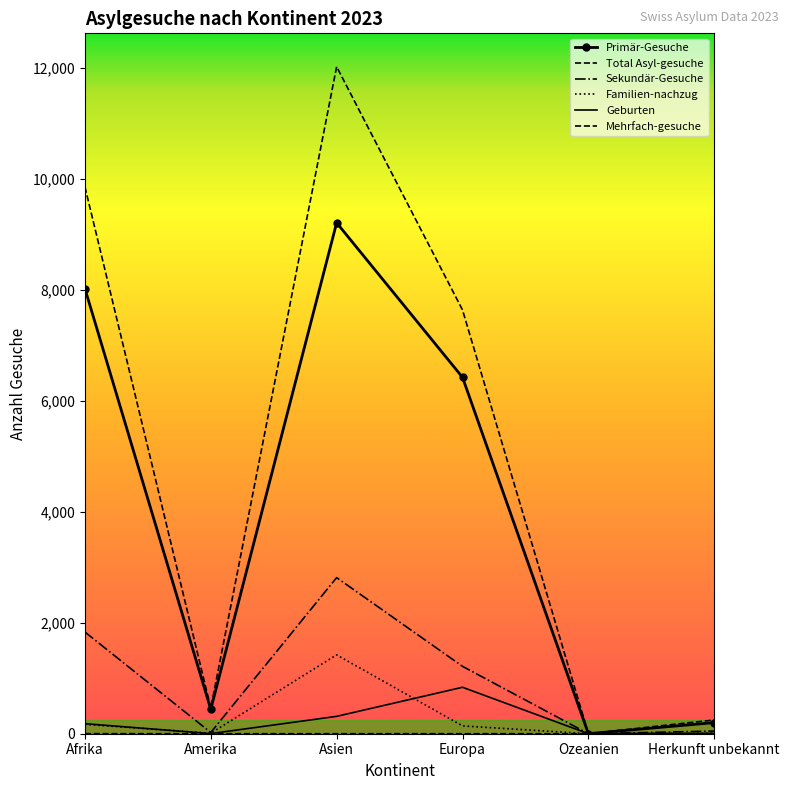

True or false: Total Asyl-gesuche and Familien-nachzug cross at least once.

False